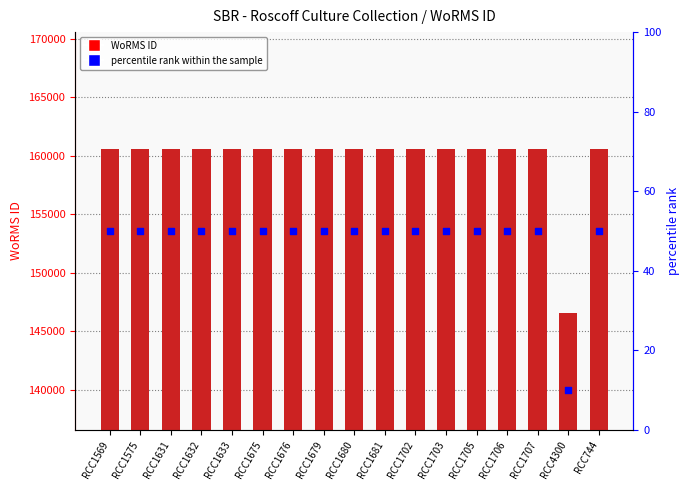

What is the total value across all series at RCC1679?

160622